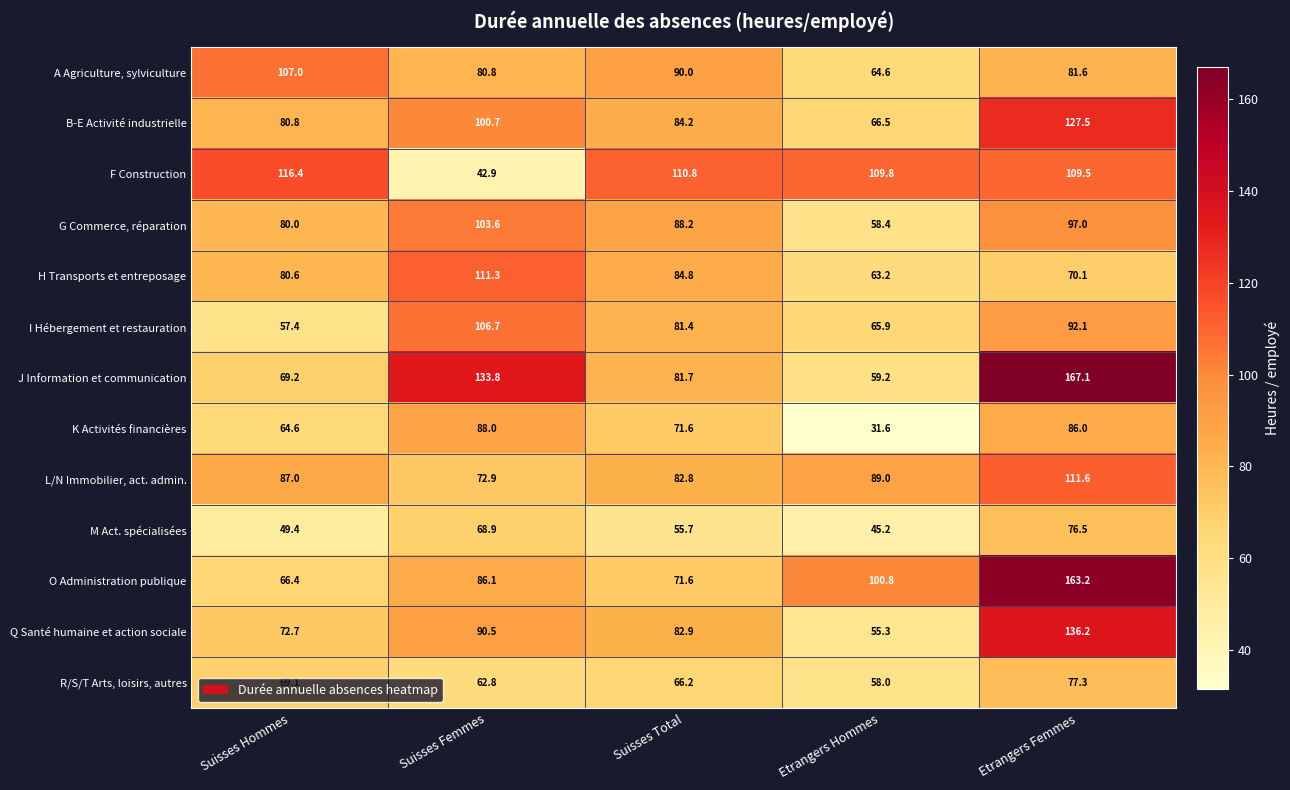

Is it true that H Transports et entreposage equals 84.8 at Suisses Total?

True